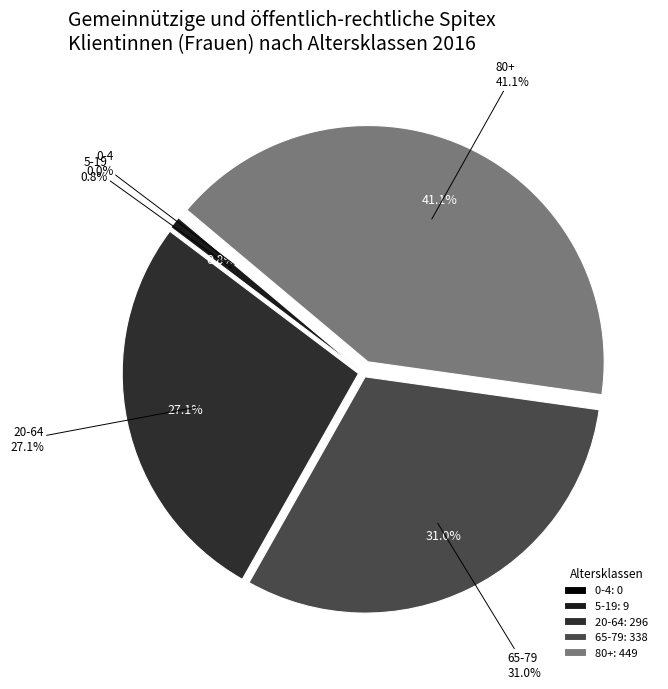

What percentage is NOT represented by 80+?

58.9%